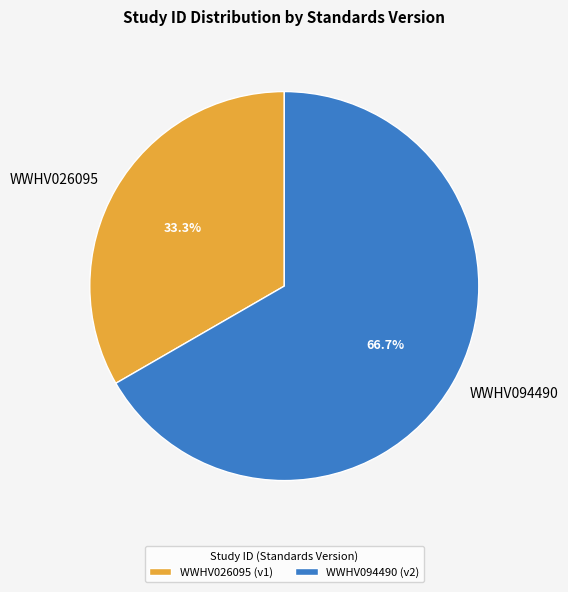

What is the ratio of the value at WWHV094490 to the value at WWHV026095?

2.0